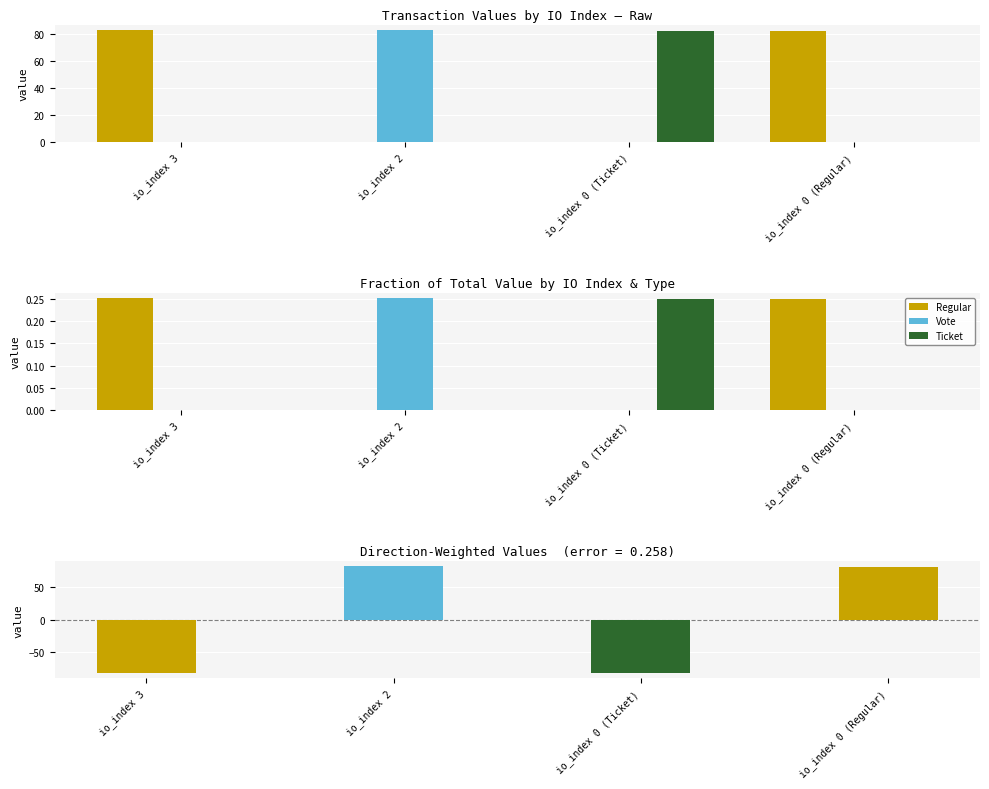

Which series has the largest range (max minus min)?

Regular